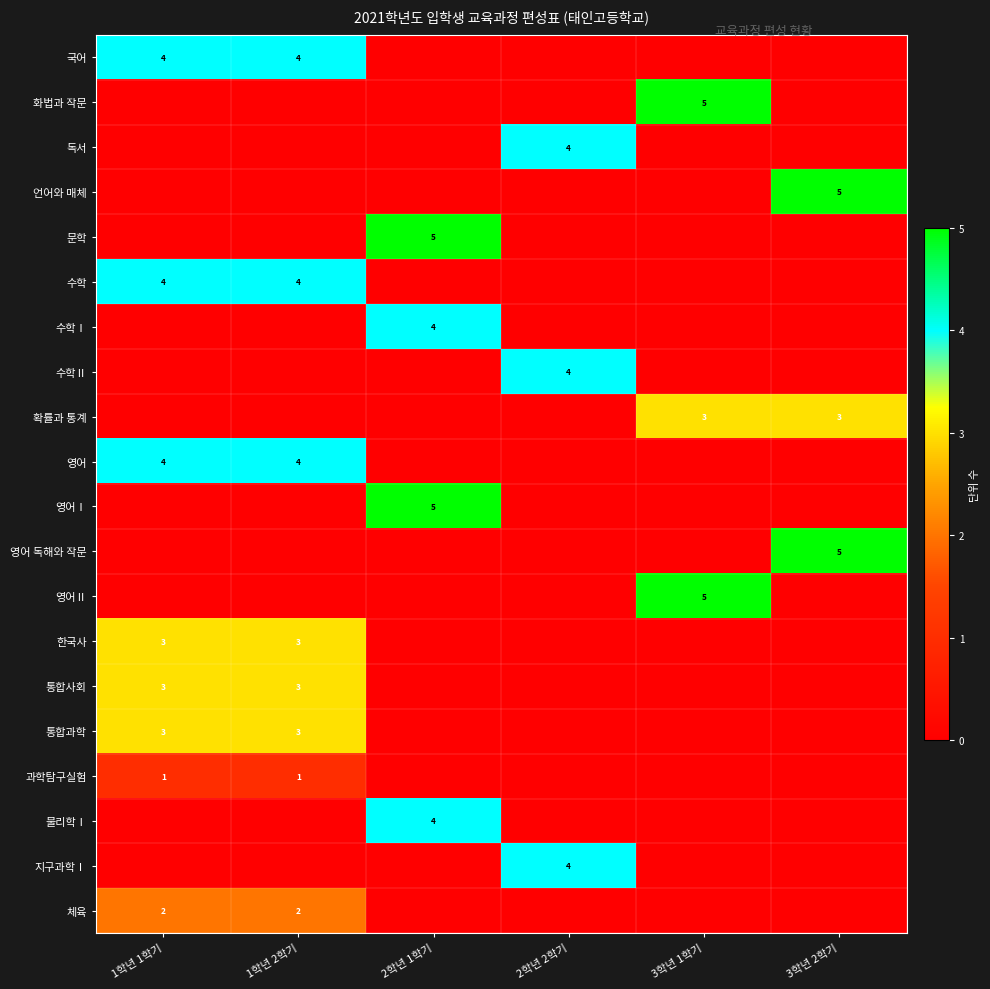

The 국어 series shows 4 at 1학년 1학기. True or false?

True